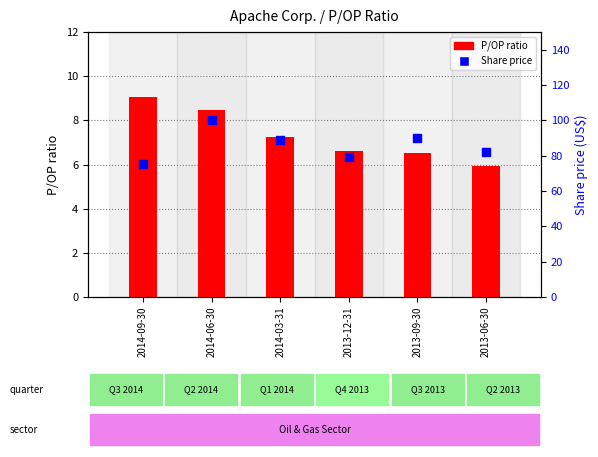

At how many categories does at least one series exceed 59?

6